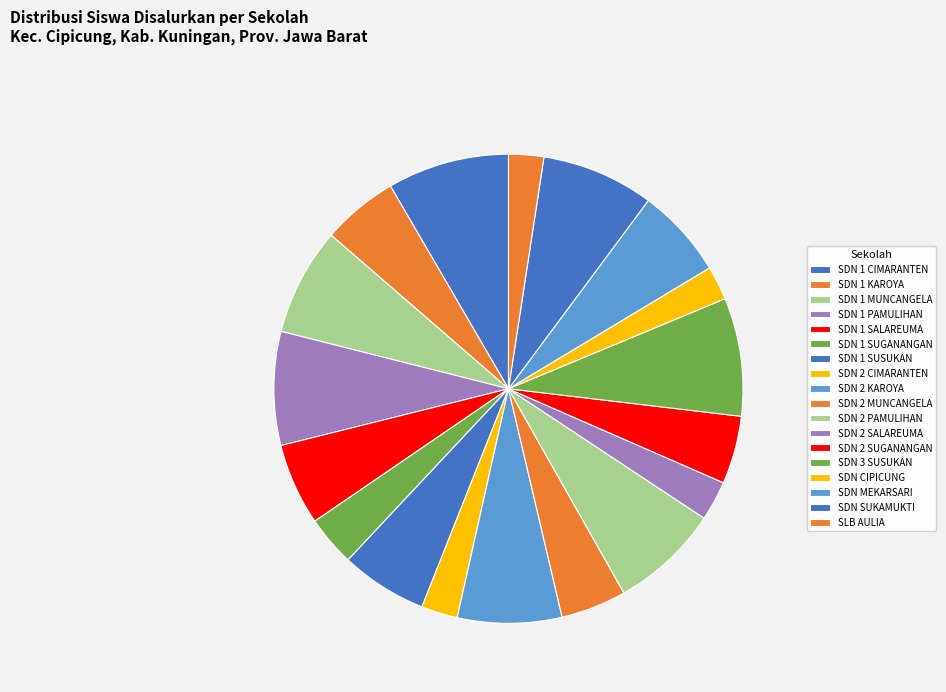

Count the number of slices in the pie.

18